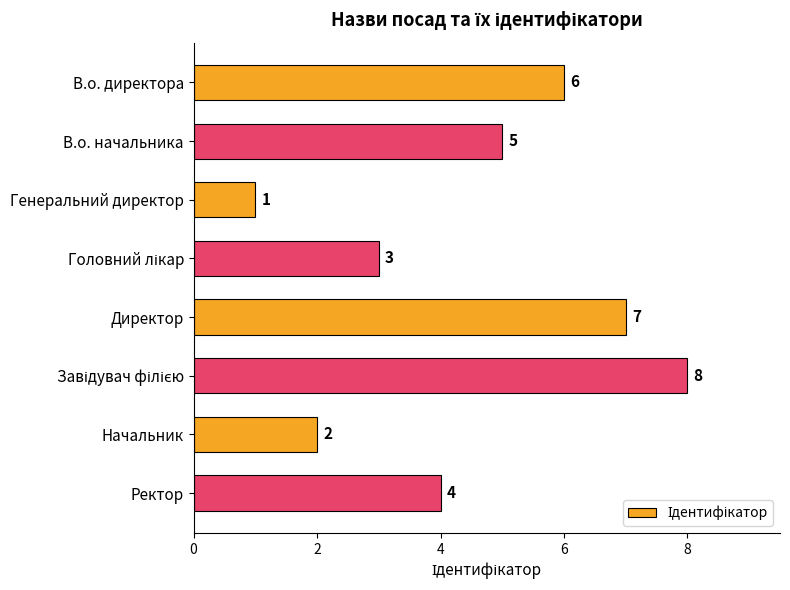

The chart shows a value of 5 at В.о. начальника. True or false?

True